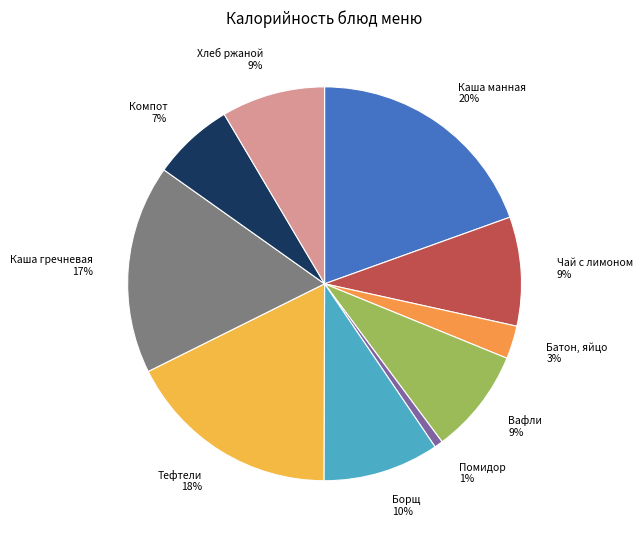

Do Хлеб ржаной 9% and Каша гречневая 17% together represent more than half of the pie?

No